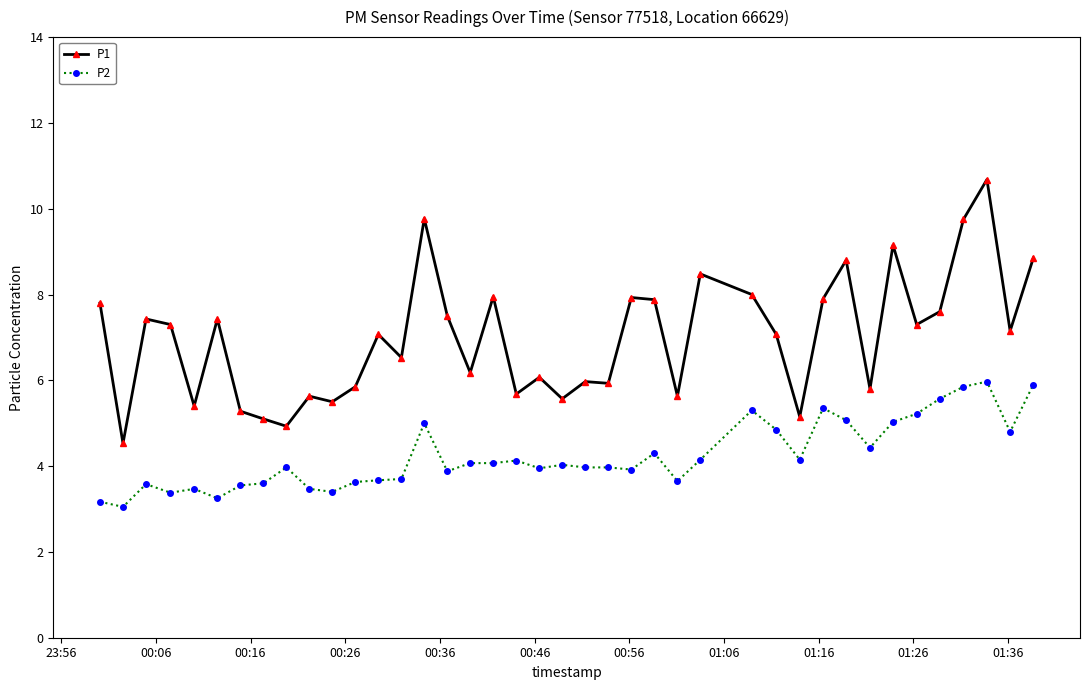

Which series has the largest range (max minus min)?

P1